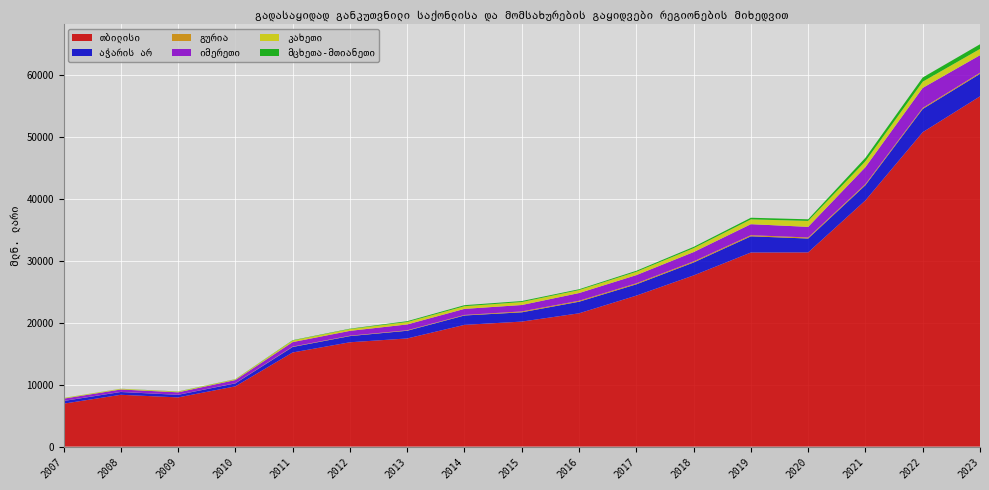

Reading left to right, extract all data points from this chart.

თბილისი: 2007=6920.2	2008=8355.1	2009=7932.2	2010=9715.4	2011=15177.8	2012=16822.8	2013=17439.6	2014=19630.4	2015=20157.9	2016=21494.5	2017=24344.3	2018=27602.5	2019=31296.6	2020=31316.9	2021=39707.5	2022=50699.9	2023=56482.2
აჭარის არ: 2007=429.9	2008=452.0	2009=414.3	2010=481.2	2011=886.6	2012=996.2	2013=1241.1	2014=1513.0	2015=1495.5	2016=1864.9	2017=1822.8	2018=2086.9	2019=2615.0	2020=2235.8	2021=2452.1	2022=3748.6	2023=3632.3
გურია: 2007=15.8	2008=18.1	2009=11.9	2010=30.3	2011=63.1	2012=65.9	2013=81.0	2014=86.5	2015=146.2	2016=159.2	2017=164.5	2018=175.3	2019=179.9	2020=171.1	2021=169.0	2022=167.0	2023=178.5
იმერეთი: 2007=363.0	2008=384.8	2009=392.7	2010=508.0	2011=723.1	2012=777.3	2013=937.6	2014=978.1	2015=1031.2	2016=1240.0	2017=1319.0	2018=1501.8	2019=1777.1	2020=1713.2	2021=2744.4	2022=3230.8	2023=2826.1
კახეთი: 2007=98.5	2008=106.1	2009=110.1	2010=117.6	2011=256.8	2012=289.5	2013=389.9	2014=428.6	2015=480.0	2016=478.6	2017=534.0	2018=629.6	2019=773.7	2020=956.2	2021=946.2	2022=1000.6	2023=1007.9
მცხეთა-მთიანეთი: 2007=13.9	2008=14.5	2009=27.9	2010=27.9	2011=55.6	2012=64.0	2013=134.8	2014=168.5	2015=160.0	2016=134.6	2017=166.4	2018=207.3	2019=263.6	2020=259.4	2021=559.1	2022=677.5	2023=754.2